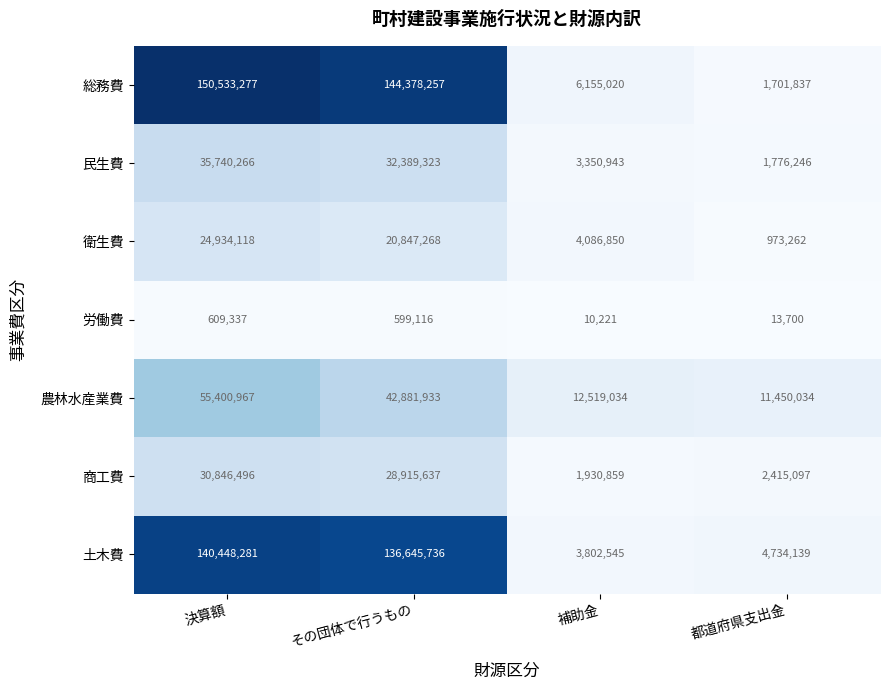

Between 決算額 and 補助金, which series saw the biggest shift?

総務費